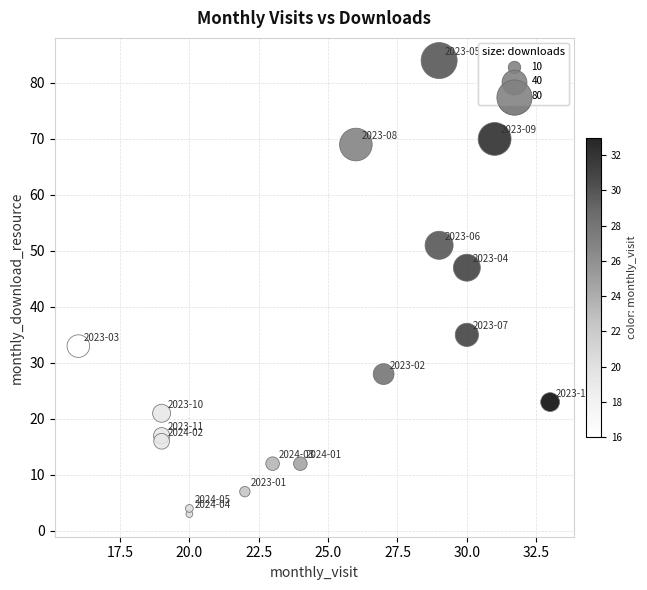

What is the range of Y values (max minus min)?

81